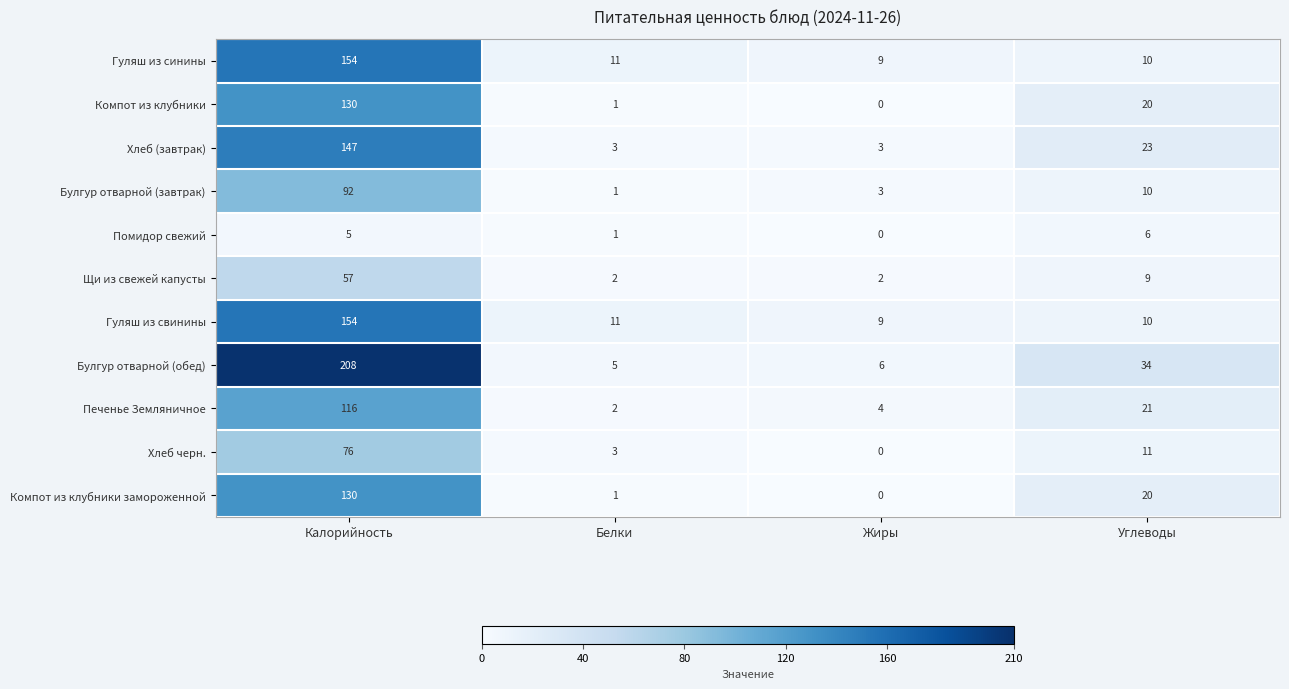

Which series changed the most between Калорийность and Белки?

Булгур отварной (обед)